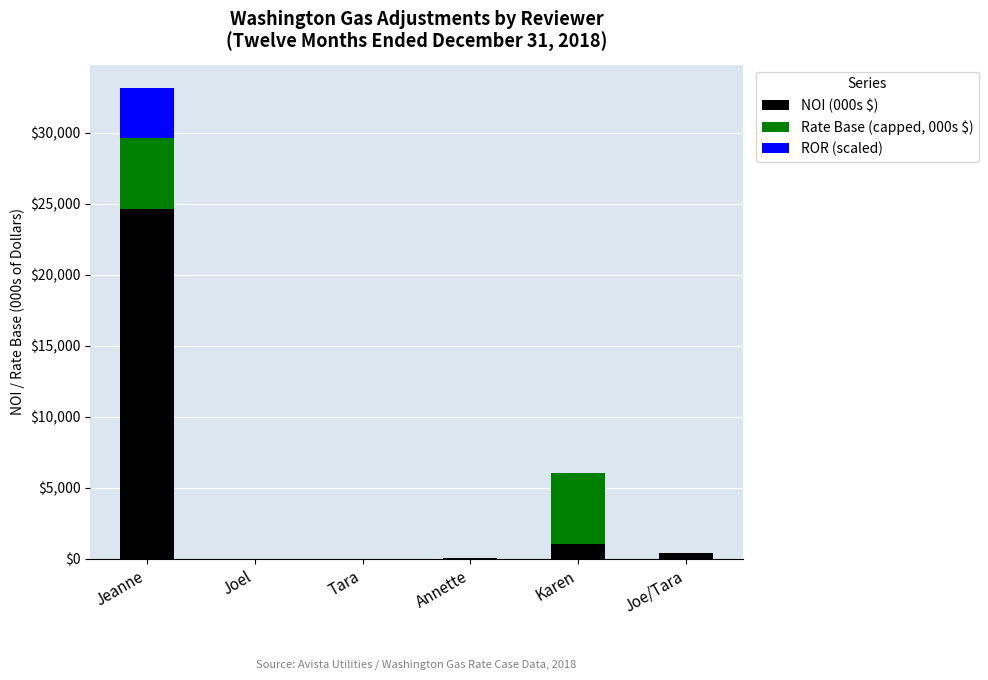

What is the highest value of the NOI (000s $) series?

24614.0